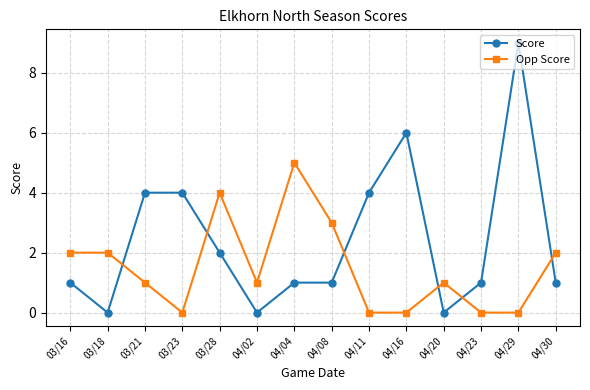

What is the sum of all Opp Score values?

21